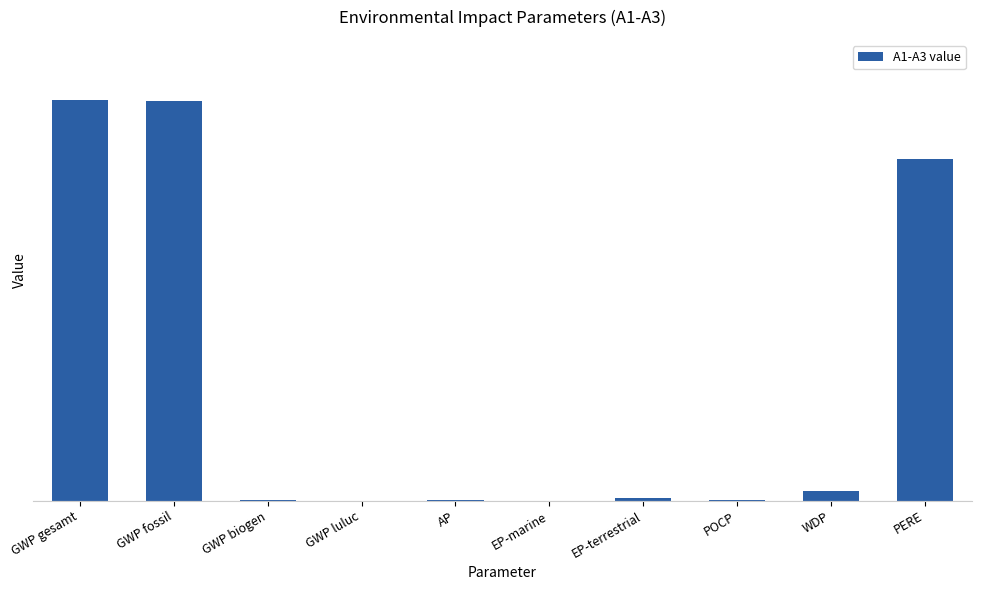

Are the bars horizontal?

No